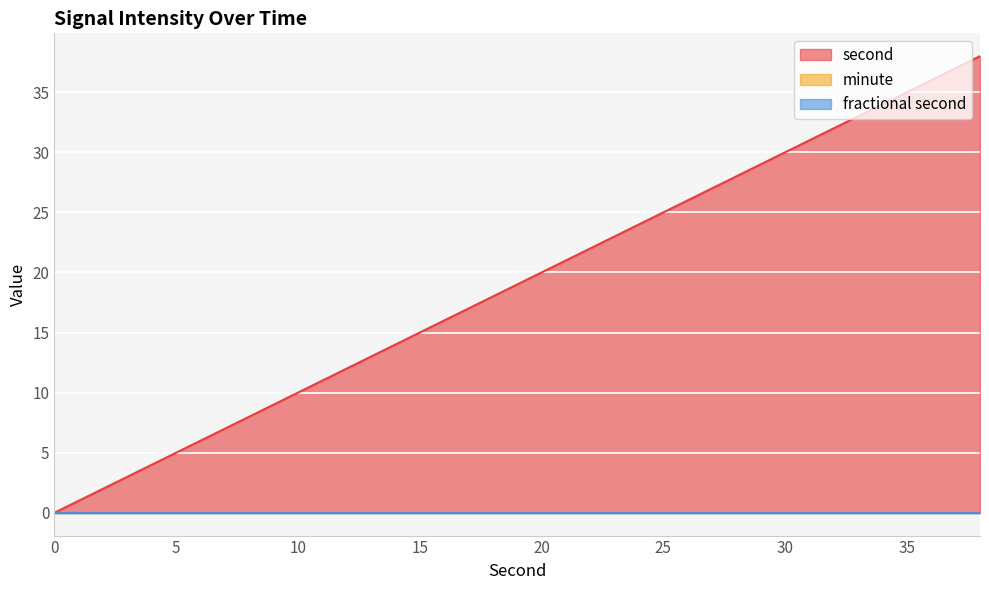

At which category is the sum across all series the highest?

38